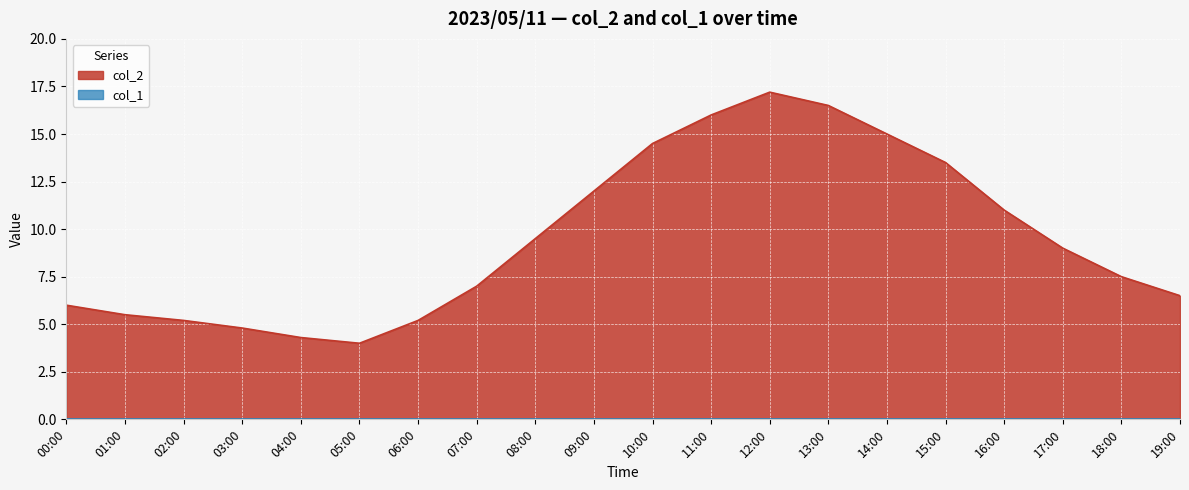

How many lines are shown in the chart?

2